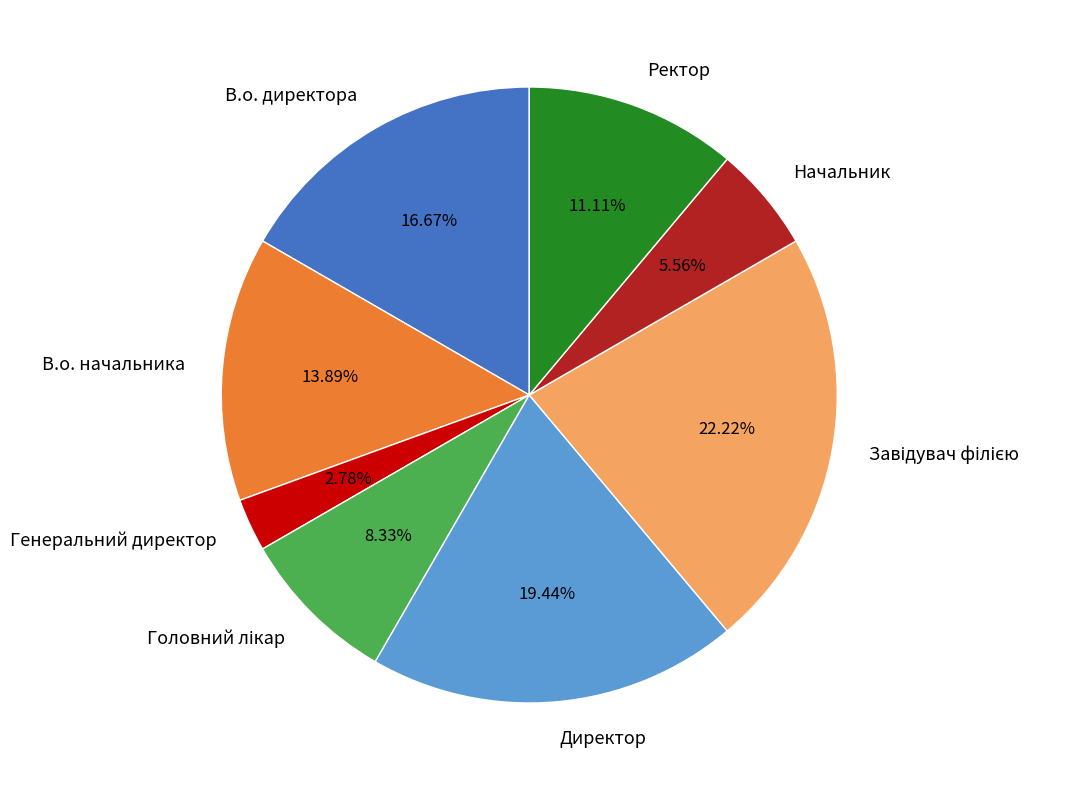

Is the sum of Начальник and Директор greater than half?

No